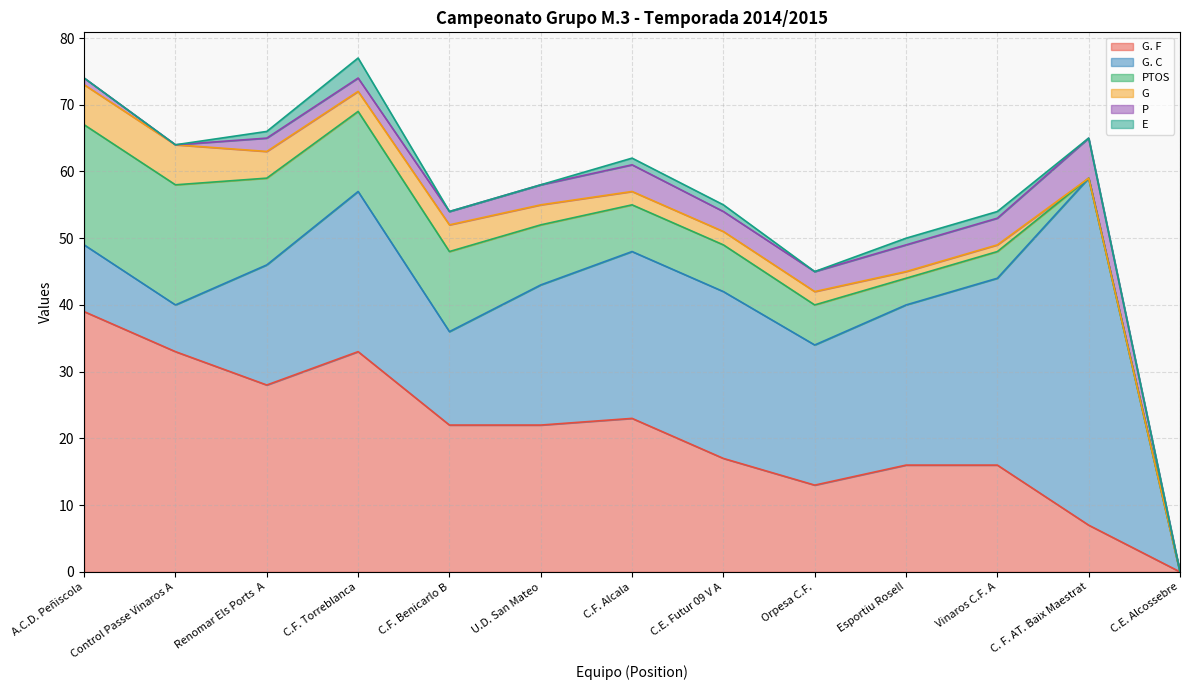

Which series changed the most between Control Passe Vinaros A and C.F. Torreblanca?

G. C